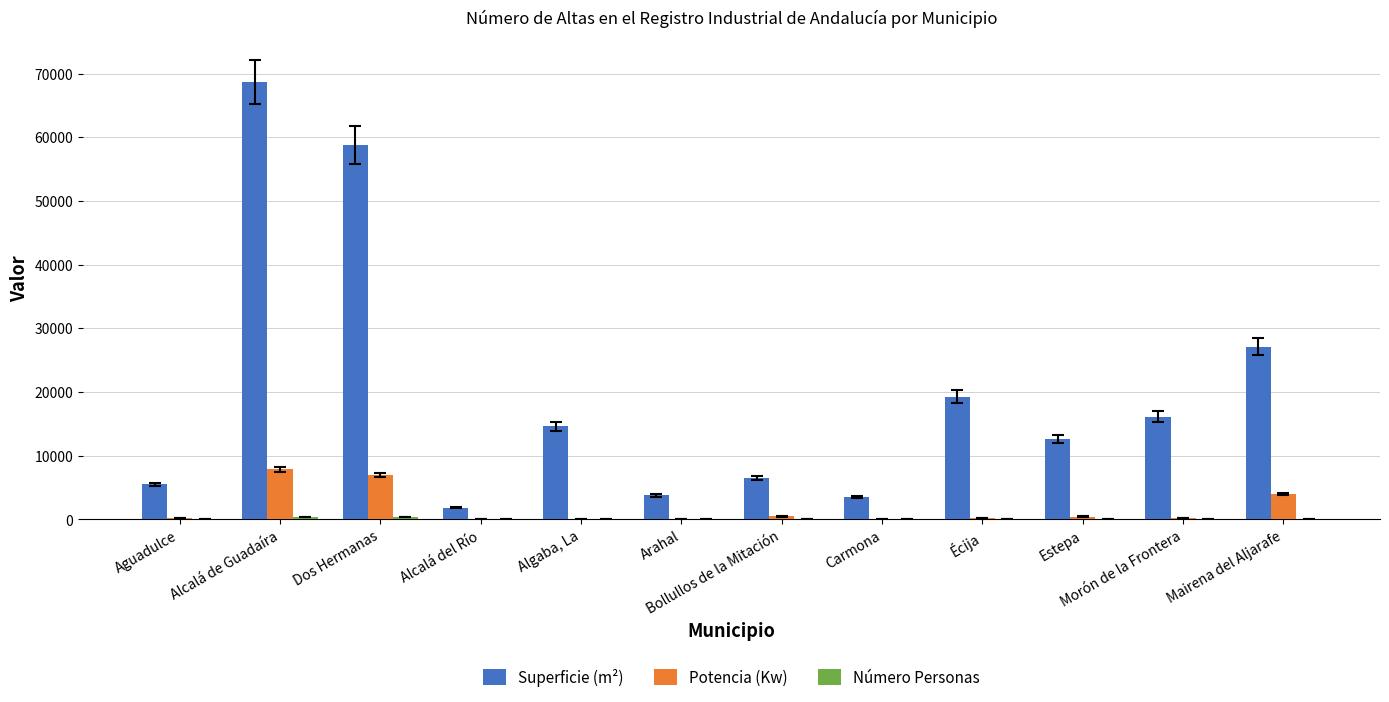

Which series changed the most between Carmona and Estepa?

Superficie (m²)